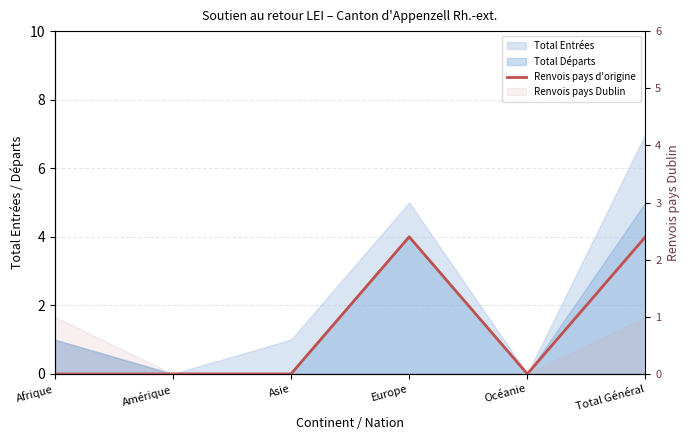

Is it true that the value at Océanie is 0?

True